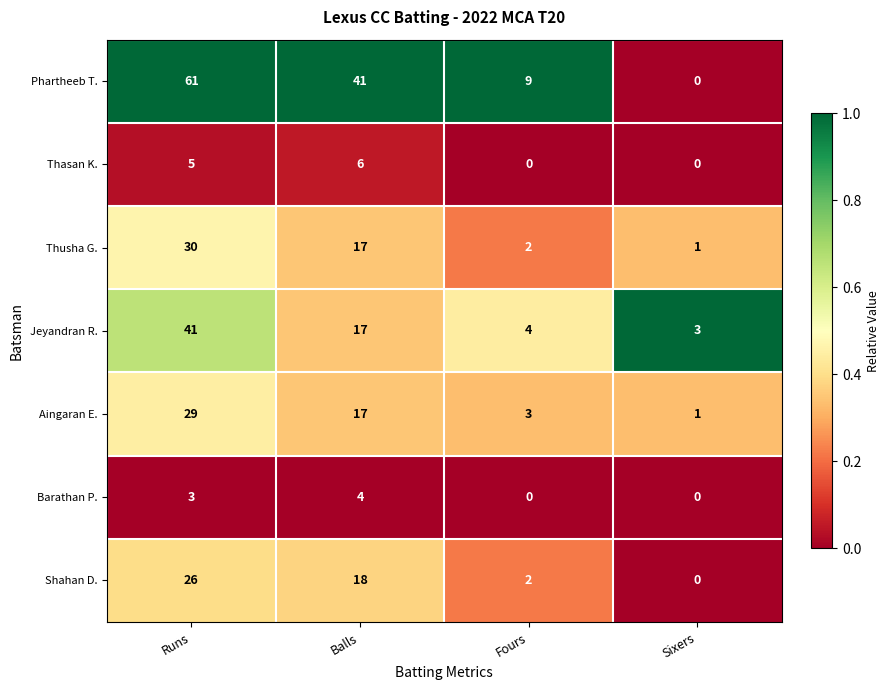

List the labels in order of Phartheeb T. value, largest first.

Runs, Balls, Fours, Sixers